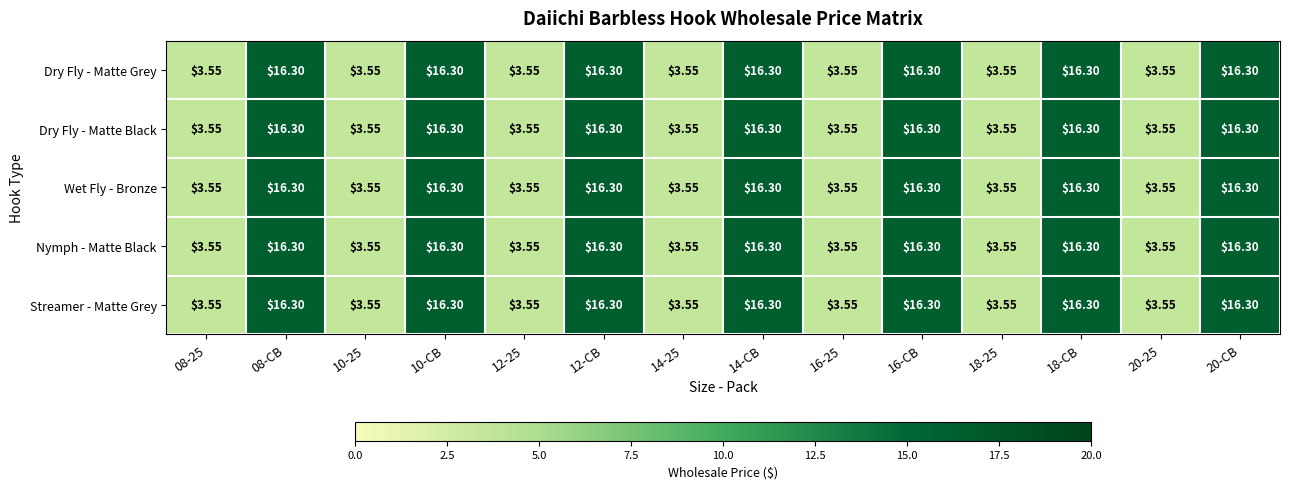

How many data points does each series have?

14